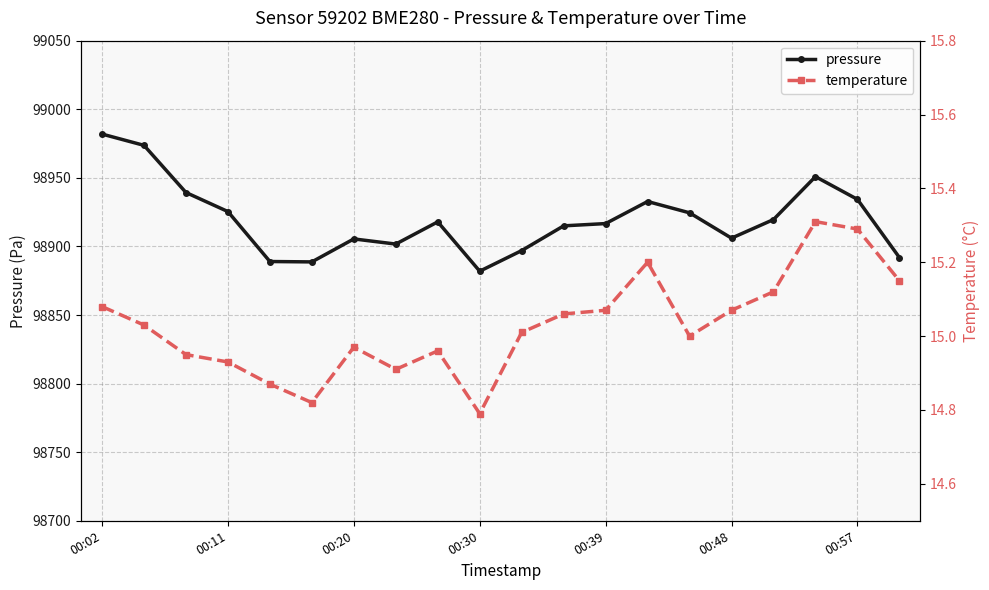

What is the label of the 1st point from the right?

19